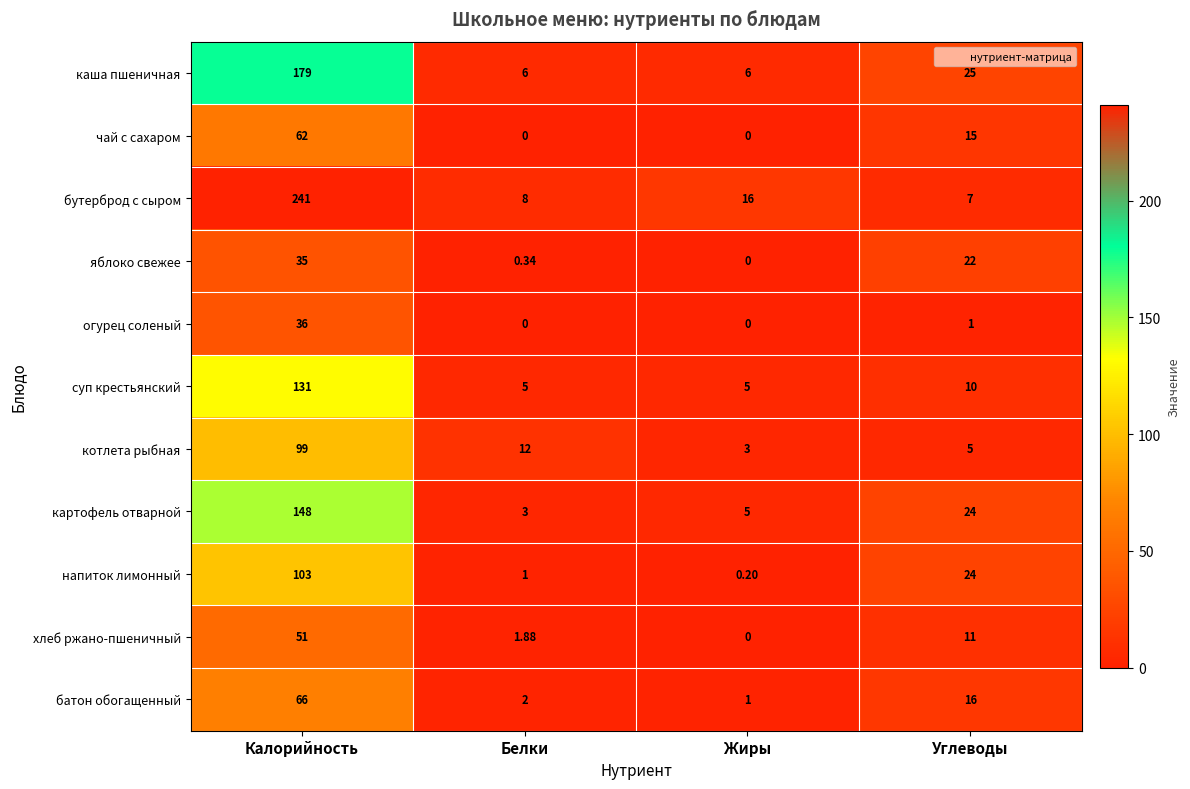

List the series in order of their peak value, lowest first.

яблоко свежее, огурец соленый, хлеб ржано-пшеничный, чай с сахаром, батон обогащенный, котлета рыбная, напиток лимонный, суп крестьянский, картофель отварной, каша пшеничная, бутерброд с сыром